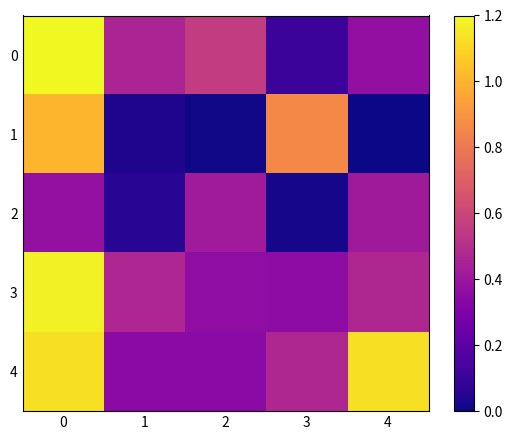

Reading left to right, list all the values displayed in this chart.

0: 0=1.2	1=0.5	2=0.6	3=0.1	4=0.4
1: 0=1.0	1=0.0	2=0.0	3=0.9	4=0.0
2: 0=0.4	1=0.1	2=0.4	3=0.0	4=0.4
3: 0=1.2	1=0.5	2=0.4	3=0.4	4=0.5
4: 0=1.1	1=0.3	2=0.3	3=0.5	4=1.1